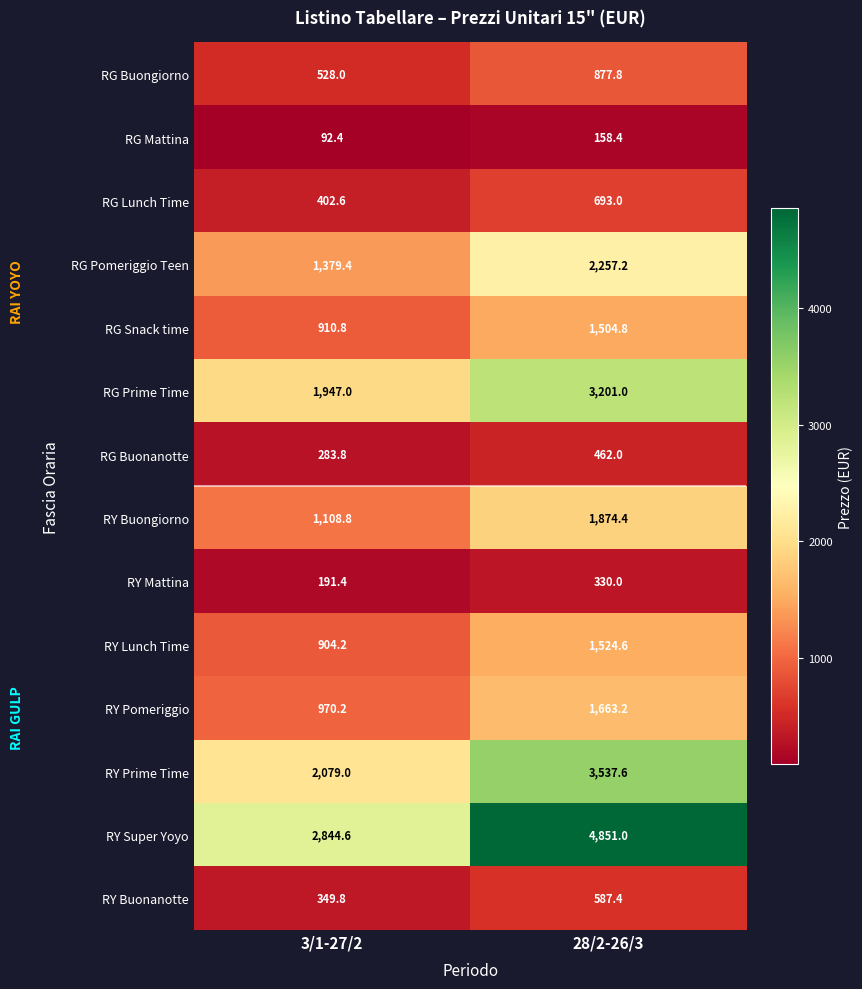

Is it true that RY Buongiorno equals 2643.0 at 28/2-26/3?

False